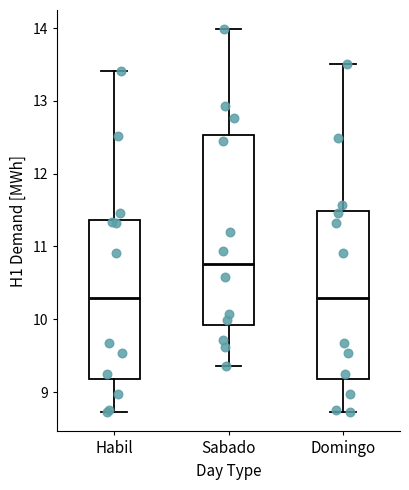

Reading left to right, transcribe this box plot: for each box, give where its median line is, the range the box spans, and where its two whiskers end, as read against the y-axis. The values are not printed on the chart, so give them approximately, as read against the axis.

Habil: median 10.3, box 9.2 to 11.4, whiskers 8.7 to 13.4
Sabado: median 10.8, box 9.9 to 12.5, whiskers 9.4 to 14.0
Domingo: median 10.3, box 9.2 to 11.5, whiskers 8.7 to 13.5